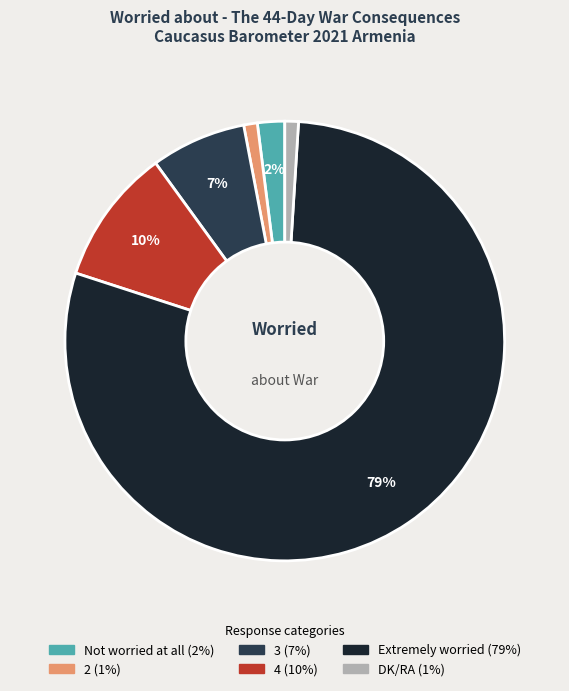

Approximately how many times larger is the value at Not worried at all compared to DK/RA?

2.0